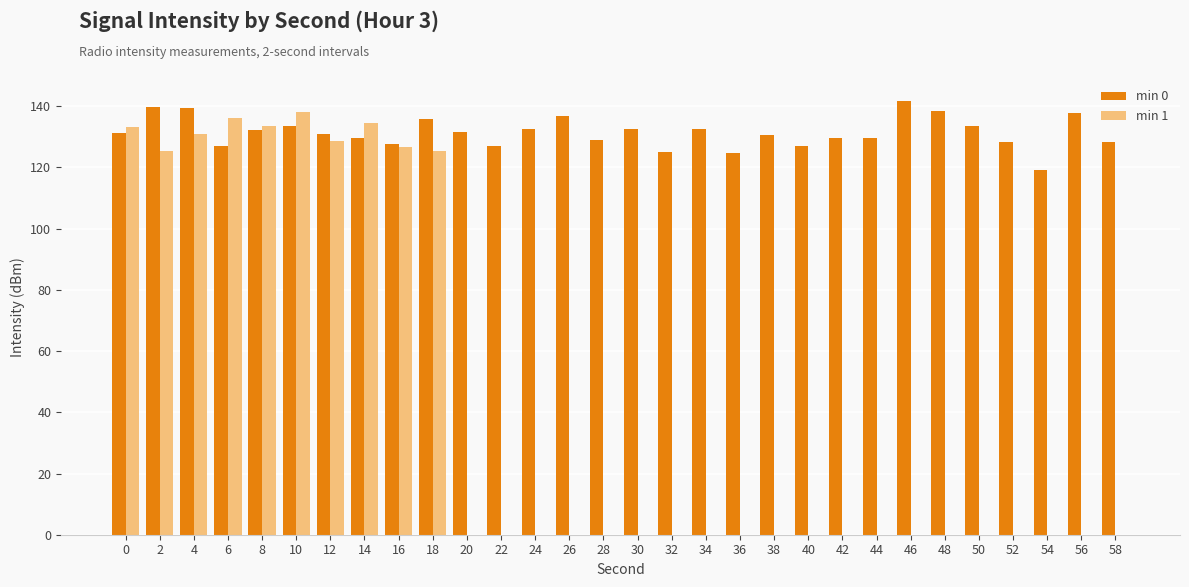

Is the value of min 0 at 46 greater than the value of min 1 at 22?

Yes